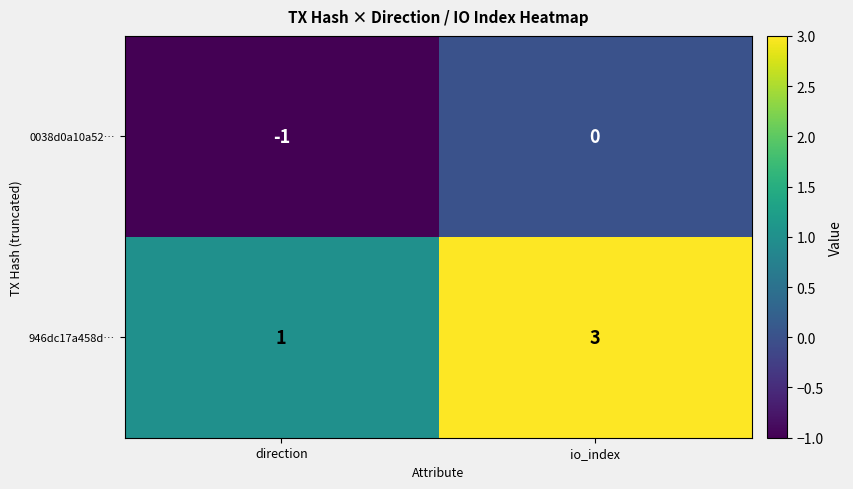

Is the value of 946dc17a458d… at io_index greater than the value of 0038d0a10a52… at direction?

Yes